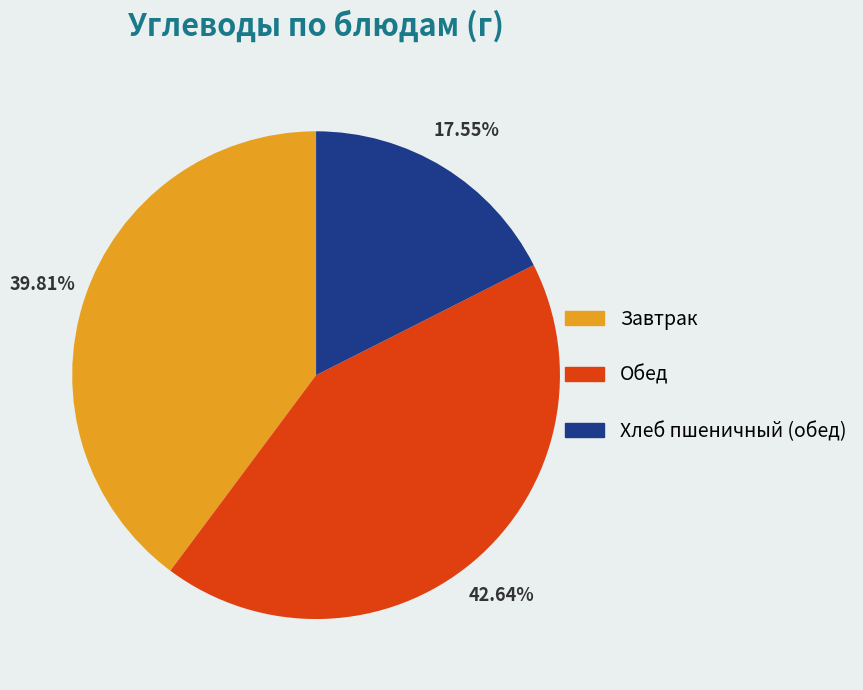

Is there a majority slice in this chart?

No